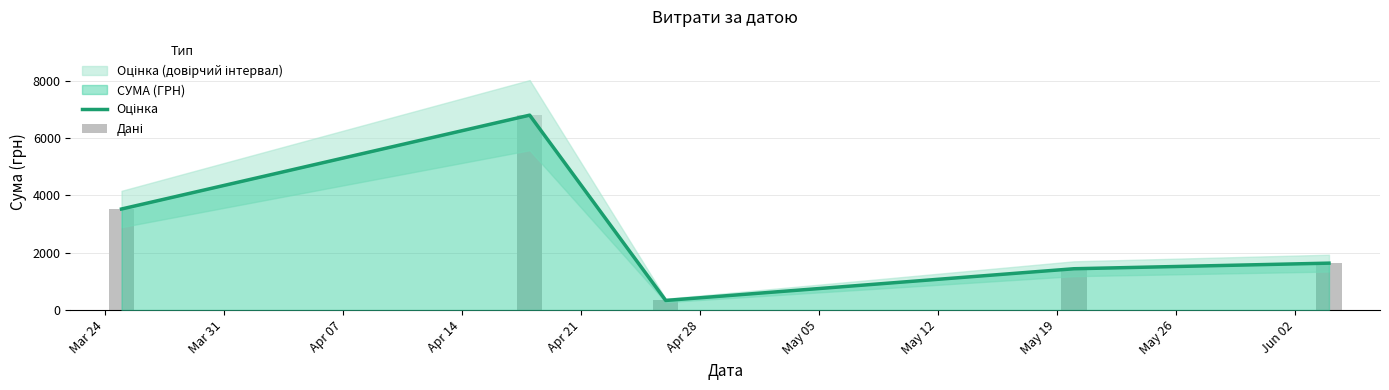

What is the greatest value displayed?

6804.0